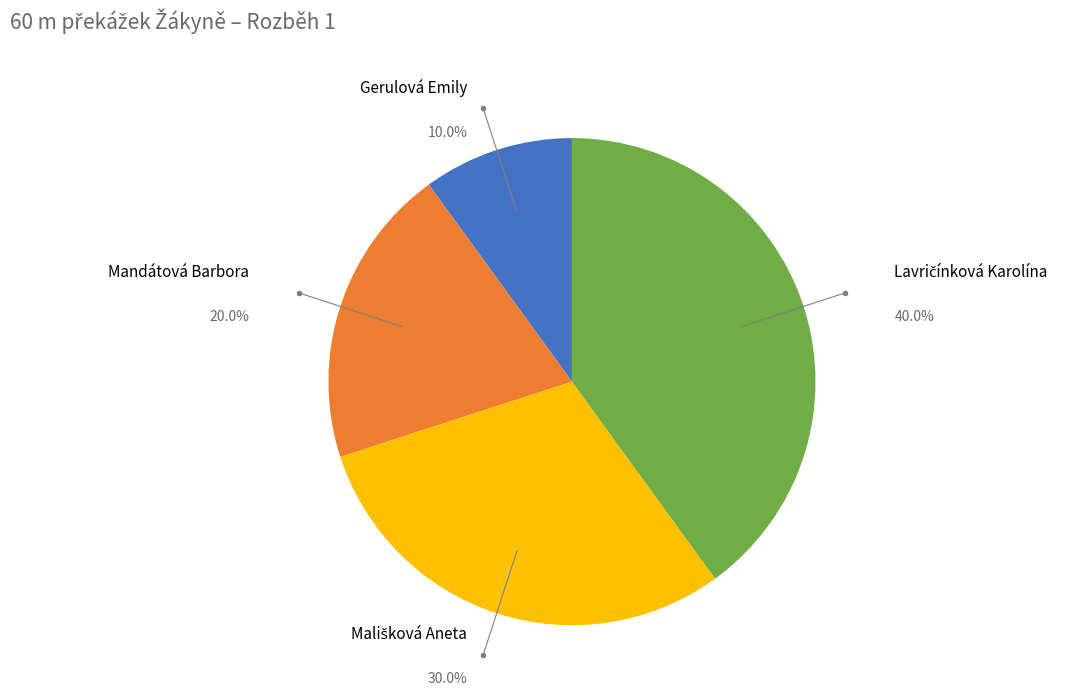

To the nearest percent, what portion does Mandátová Barbora represent?

20%